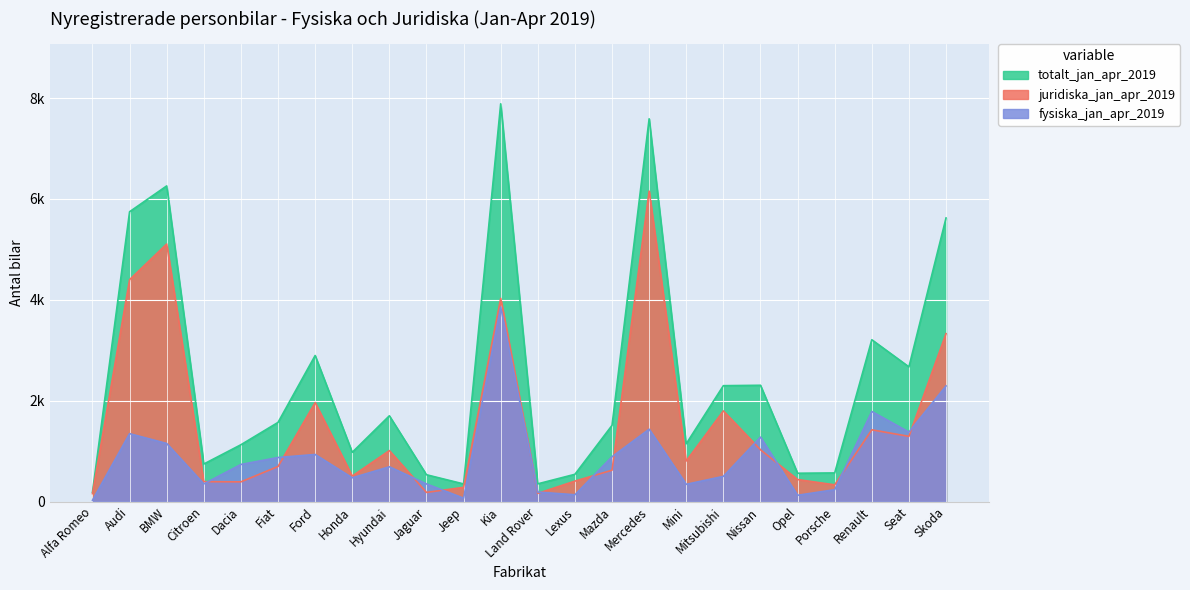

Between BMW and Mitsubishi, which series saw the biggest shift?

totalt_jan_apr_2019